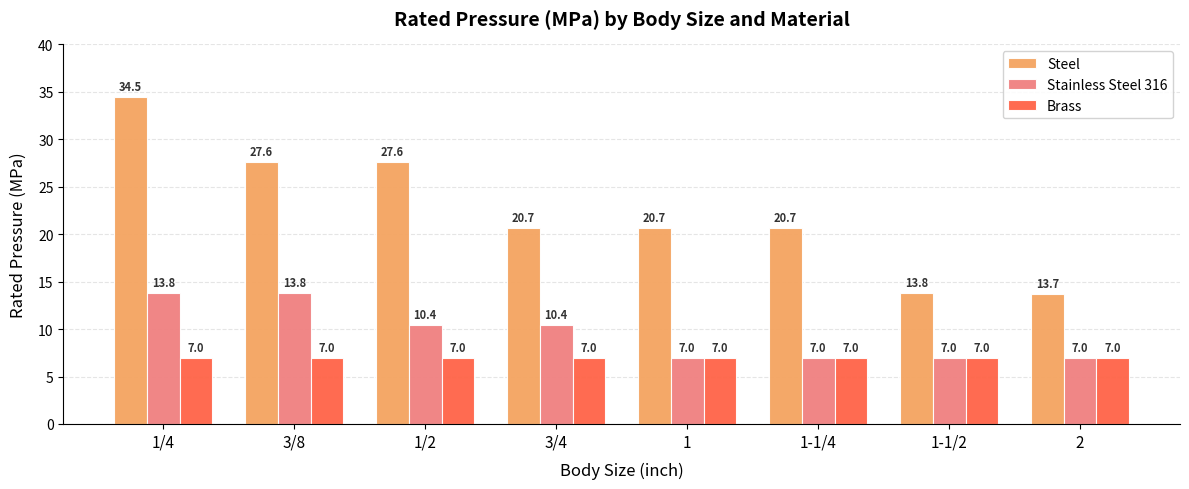

At how many categories does at least one series exceed 25?

3